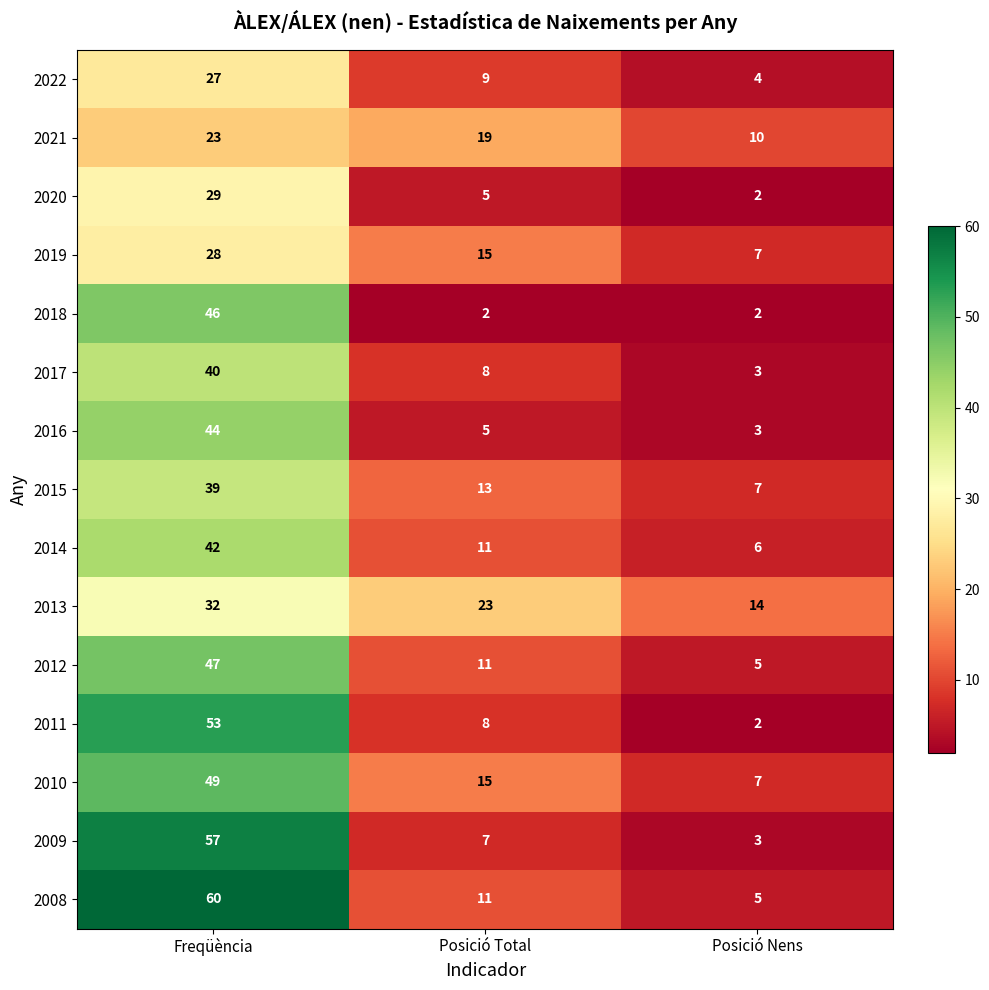

How many 2008 values are between 5 and 60?

3